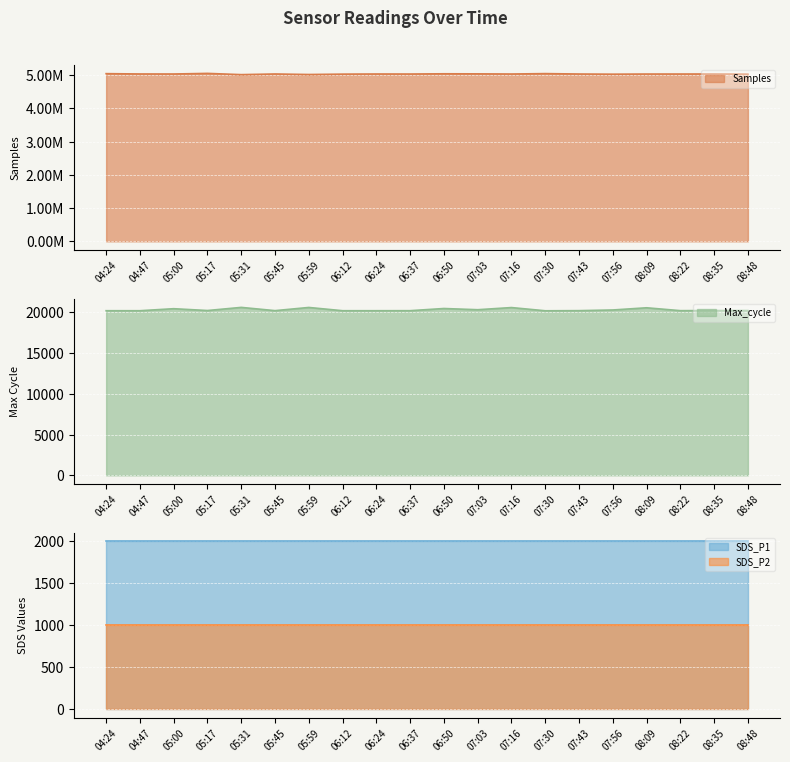

What is the value of the Max_cycle point at the 13th from the left?

20588.0